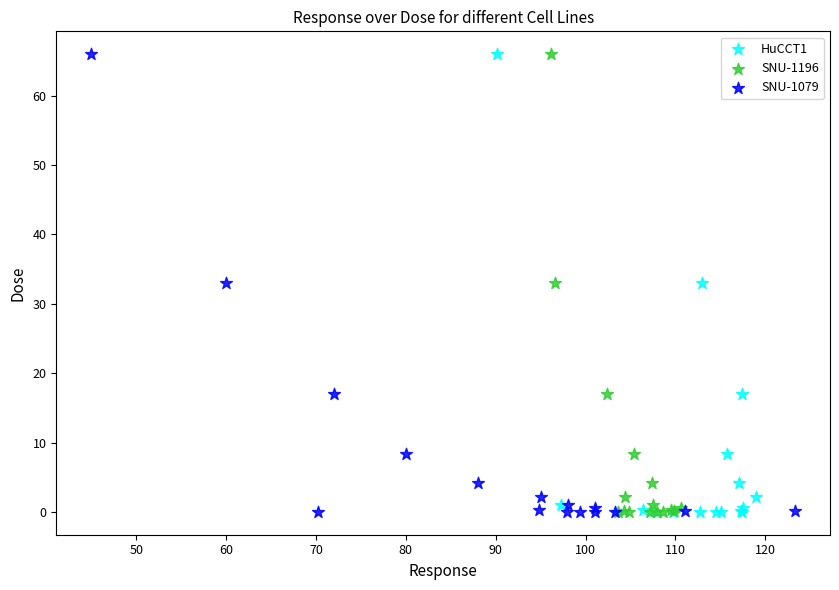

What are all the series names shown in the legend?

HuCCT1, SNU-1196, SNU-1079